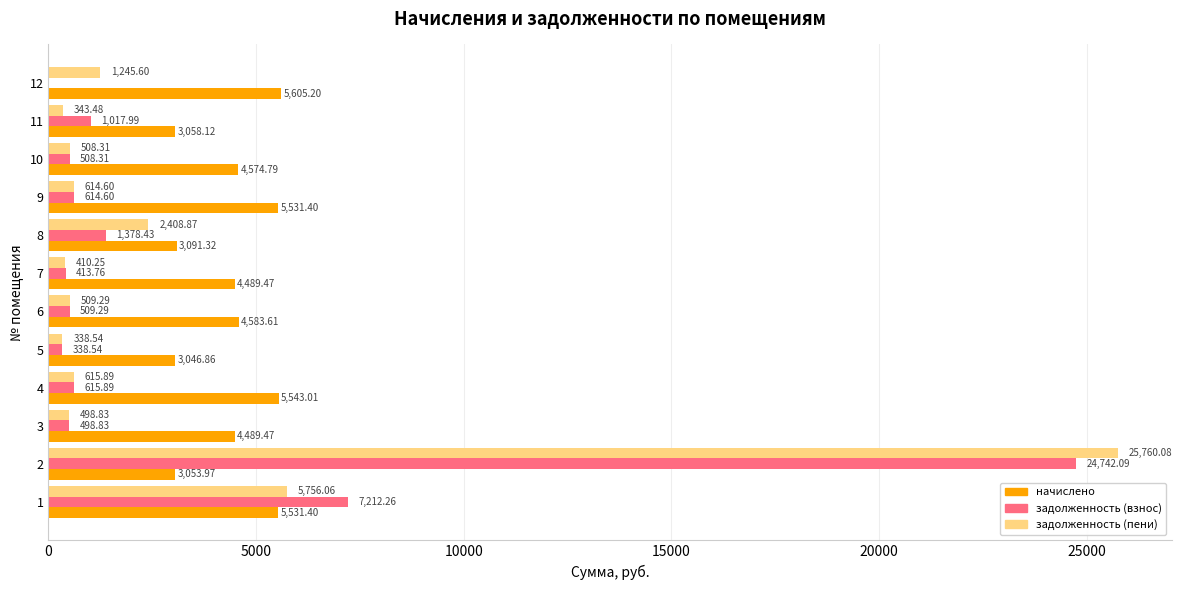

Is the value of задолженность (пени) at 4 greater than the value of начислено at 3?

No